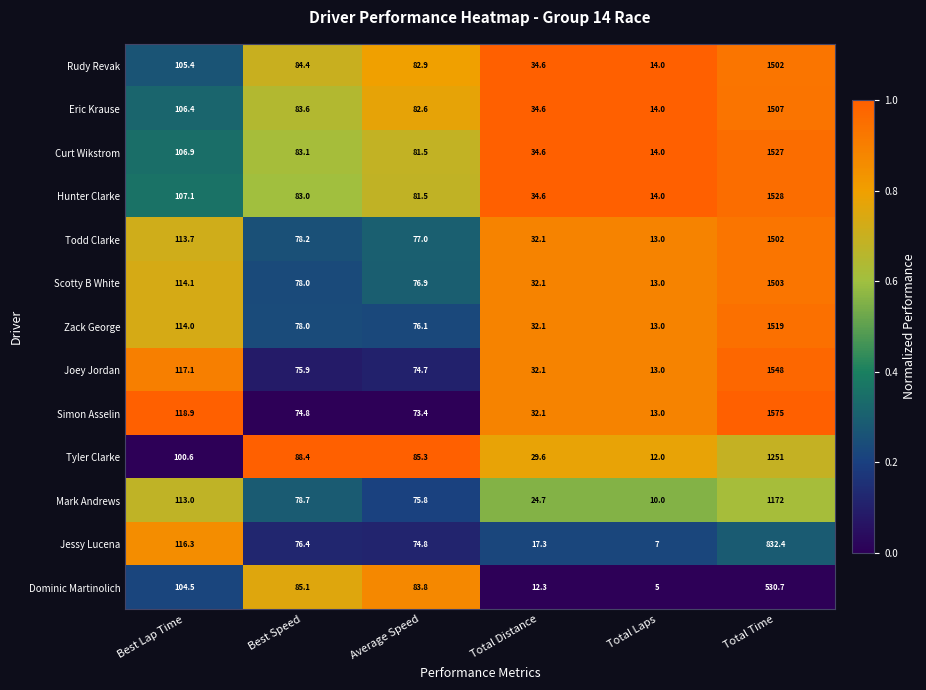

Which series has the largest total across all categories?

Simon Asselin